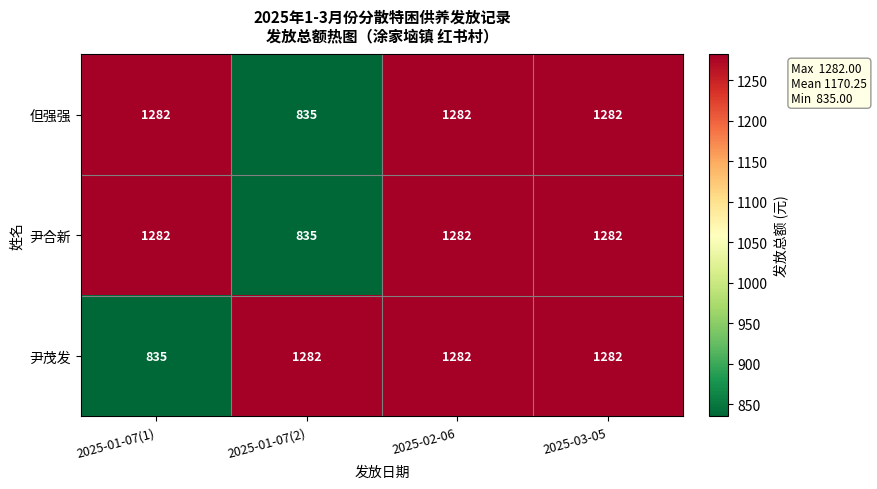

What is the approximate value of 尹茂发 at 2025-02-06?

1282